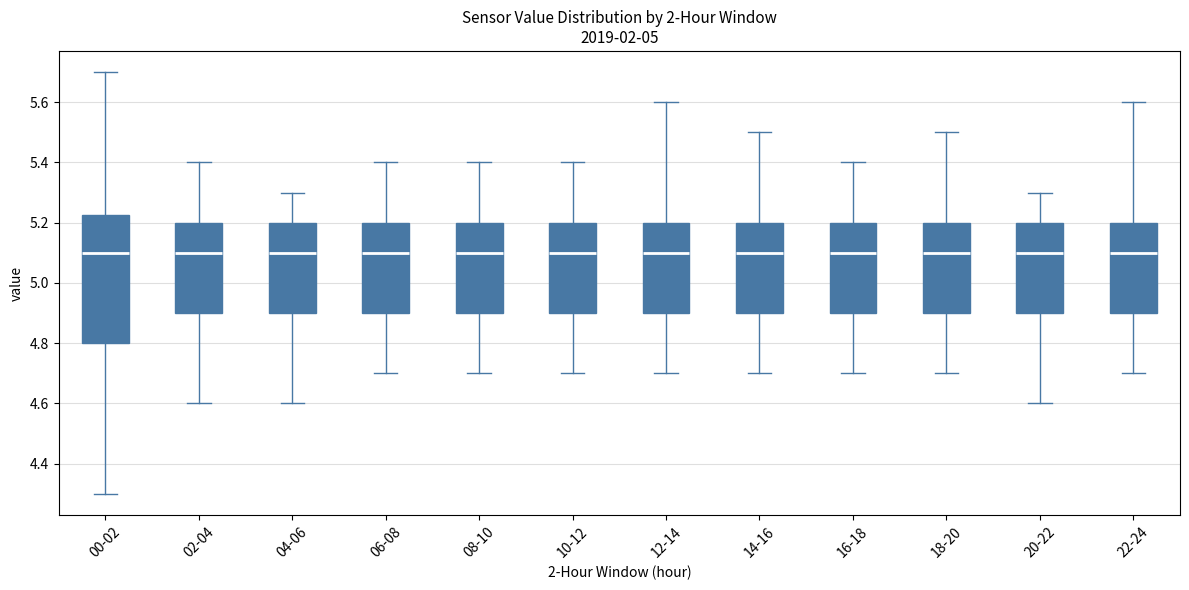

Comparing the boxes themselves (not the whiskers), which one is the tallest?

00-02